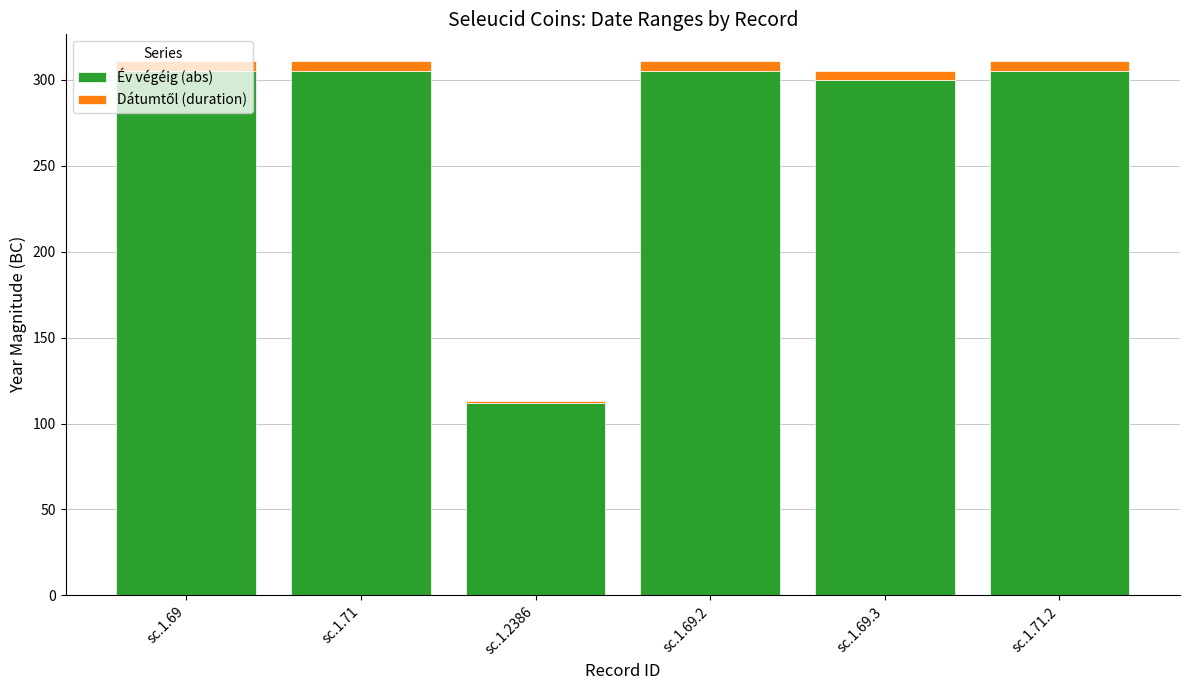

What is the difference between the maximum and minimum values in the Év végéig (abs) series?

193